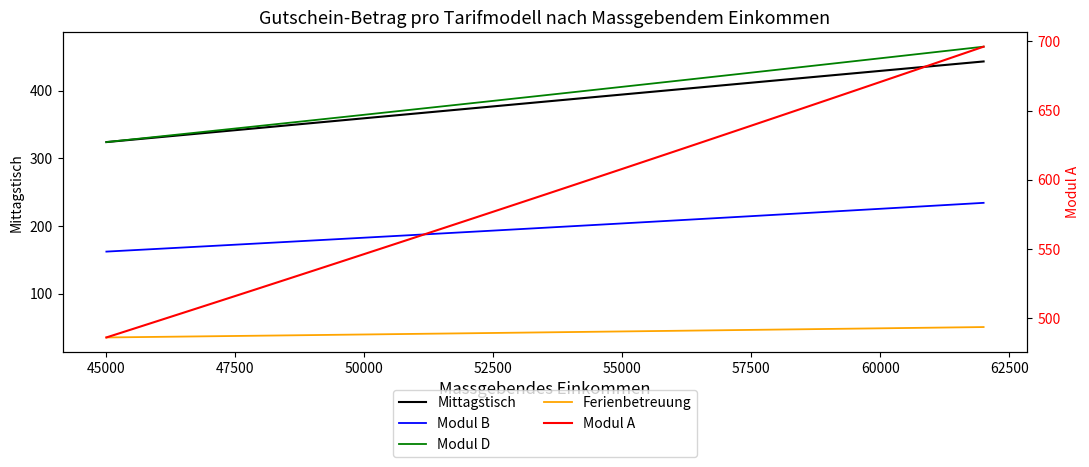

Does the chart have visible grid lines?

No